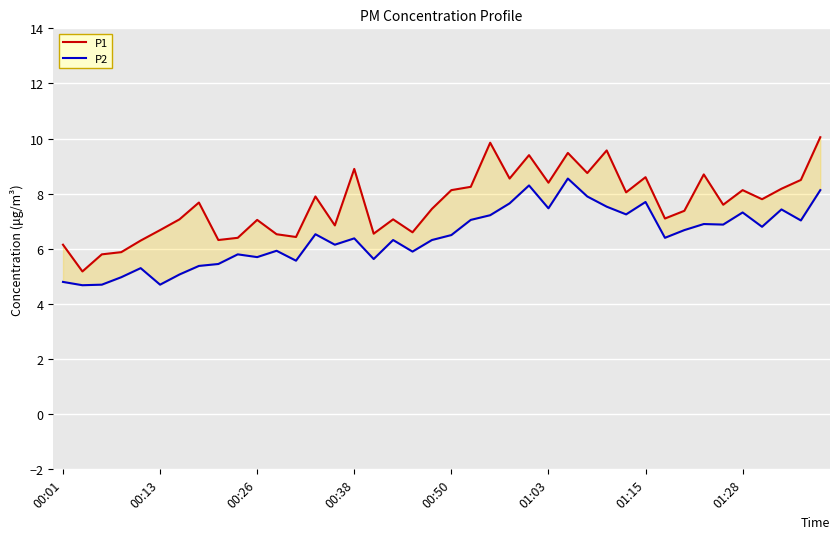

True or false: P2 has more than 2 points higher than both neighbors.

True